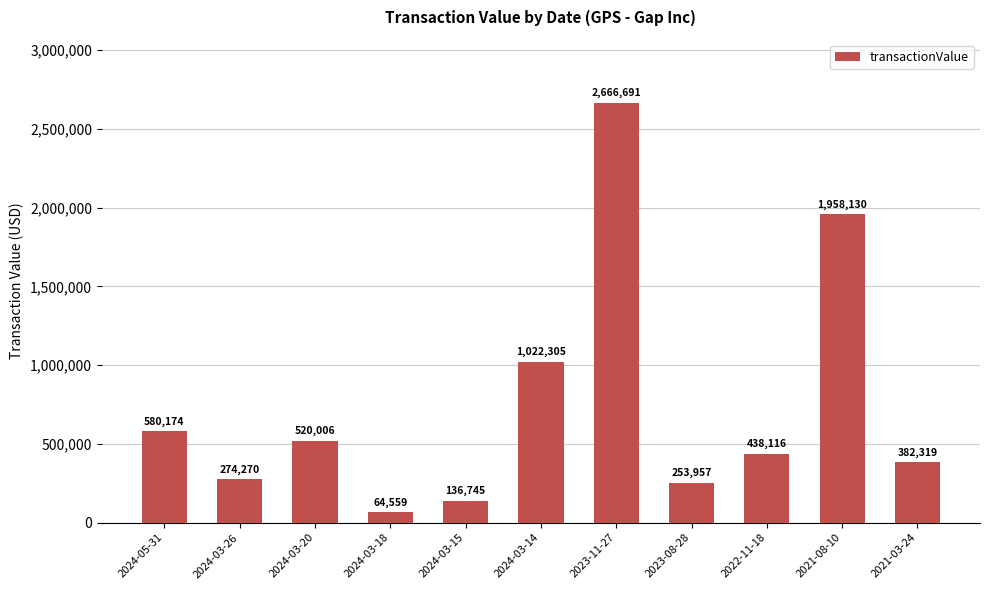

What is the label of the 5th bar from the right?

2023-11-27